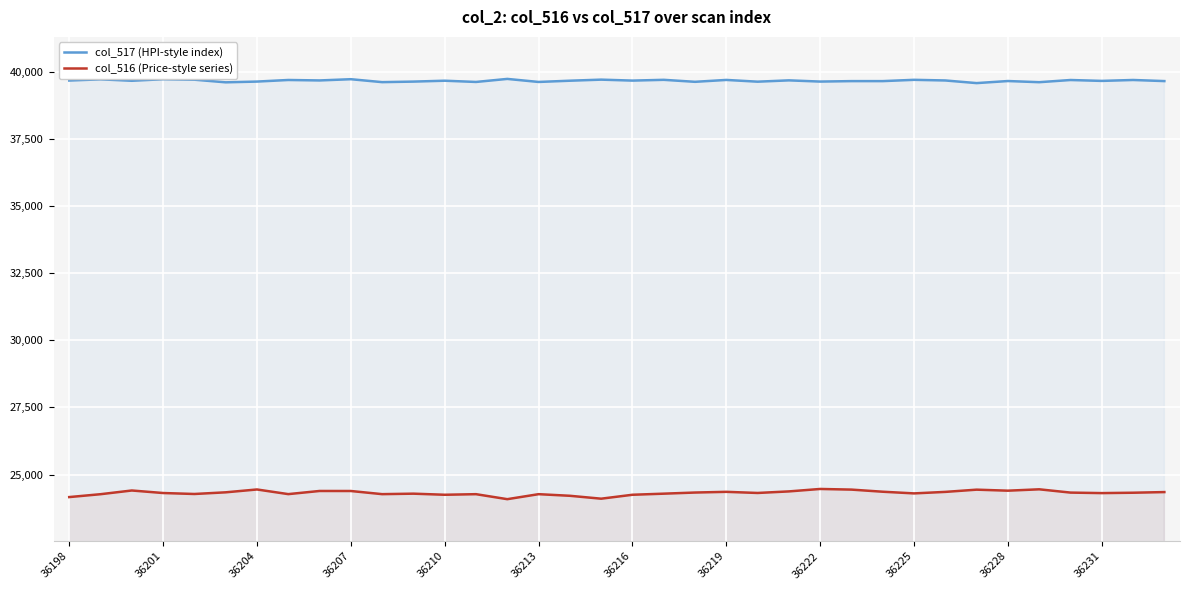

What is the greatest value displayed?

39728